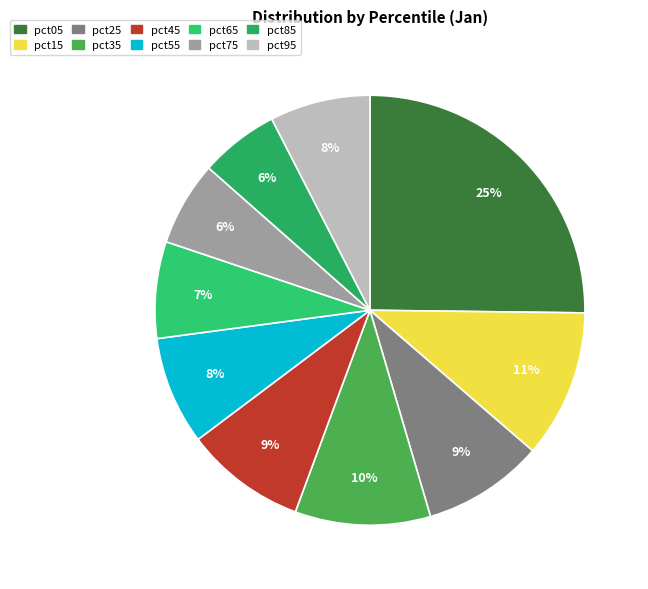

Count the number of slices in the pie.

10